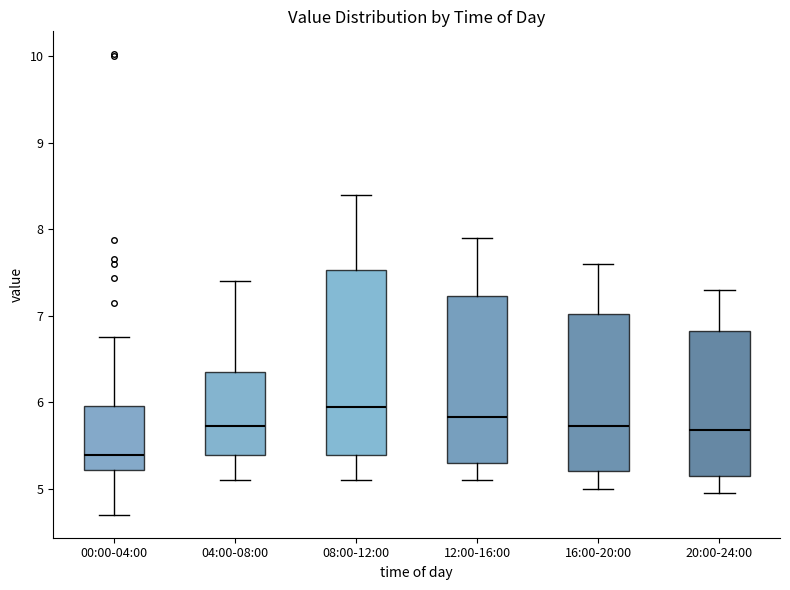

Which box has the highest median line?

08:00-12:00